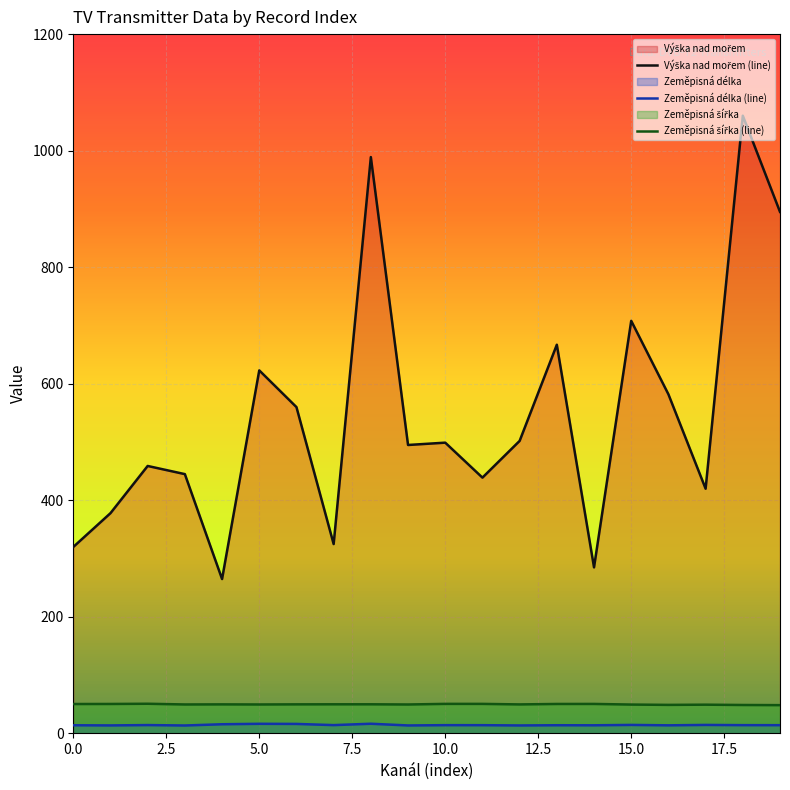

Which series has the largest range (max minus min)?

Výška nad mořem (line)